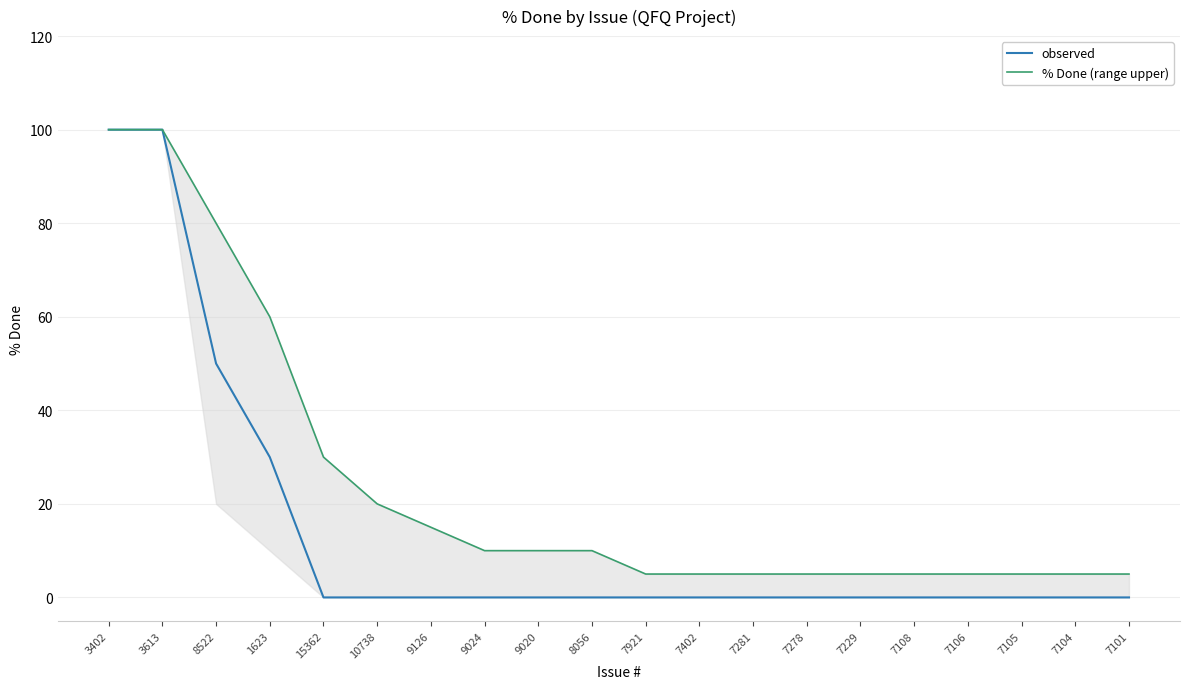

The observed series shows 0 at 8056. True or false?

True